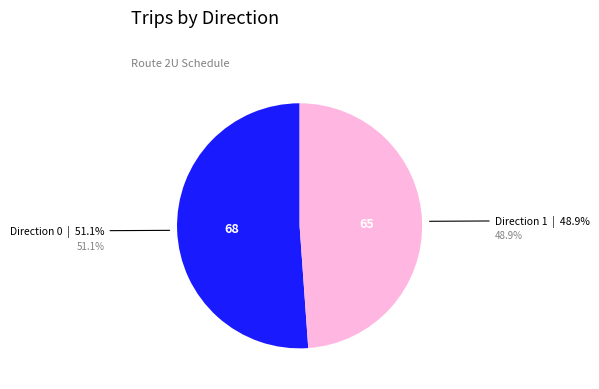

Is there any slice that represents more than half of the pie?

Yes